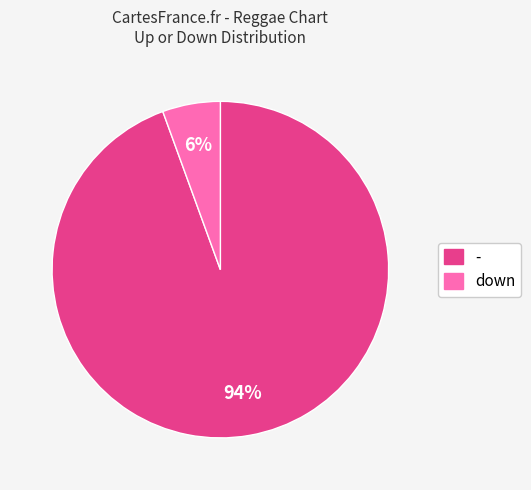

To the nearest percent, what is the average slice percentage?

50%